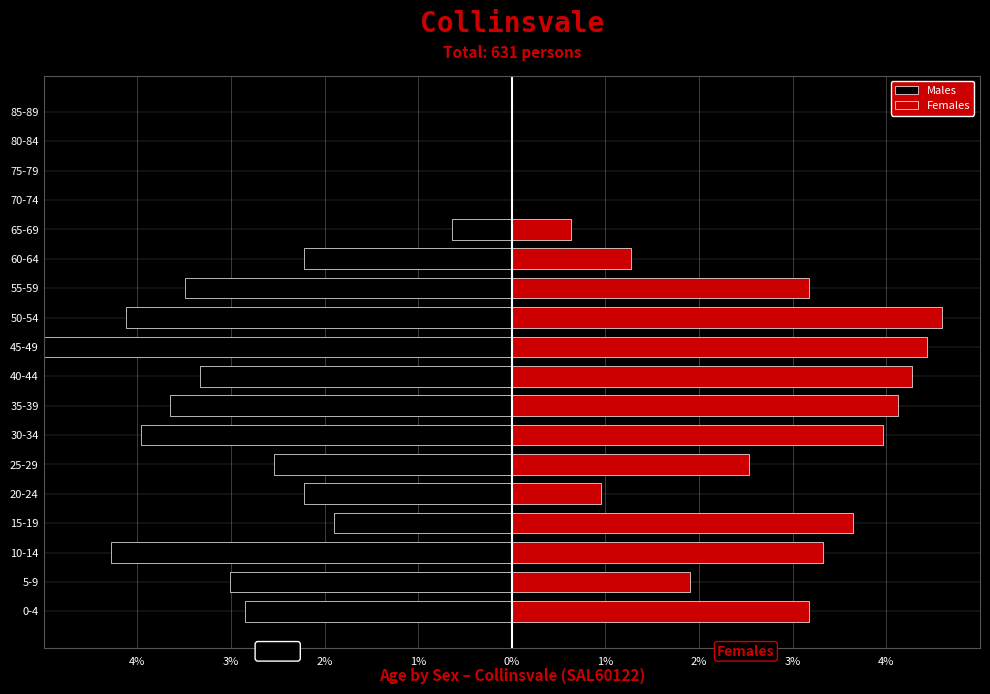

What is the greatest value displayed?

4.6